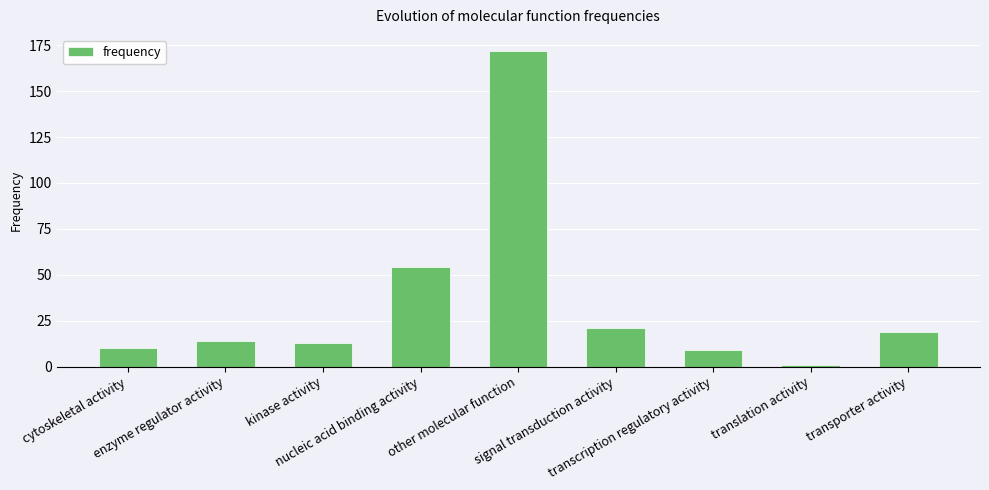

Does the chart contain any negative values?

No